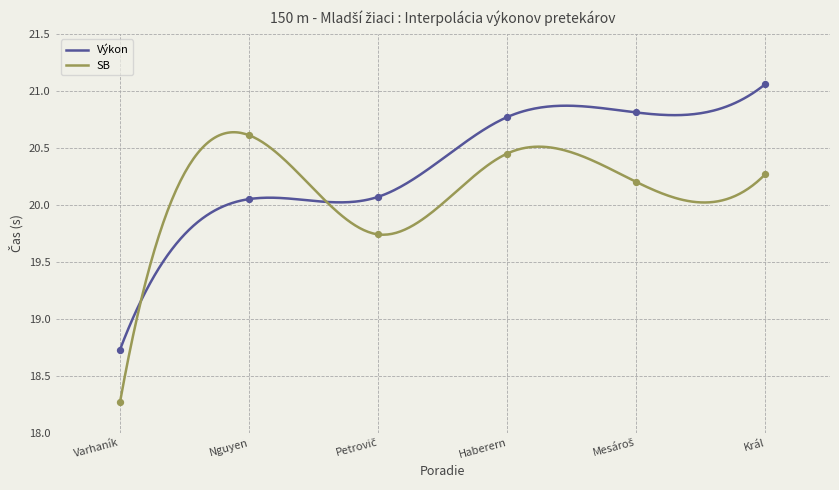

At which category is the sum across all series the highest?

Král